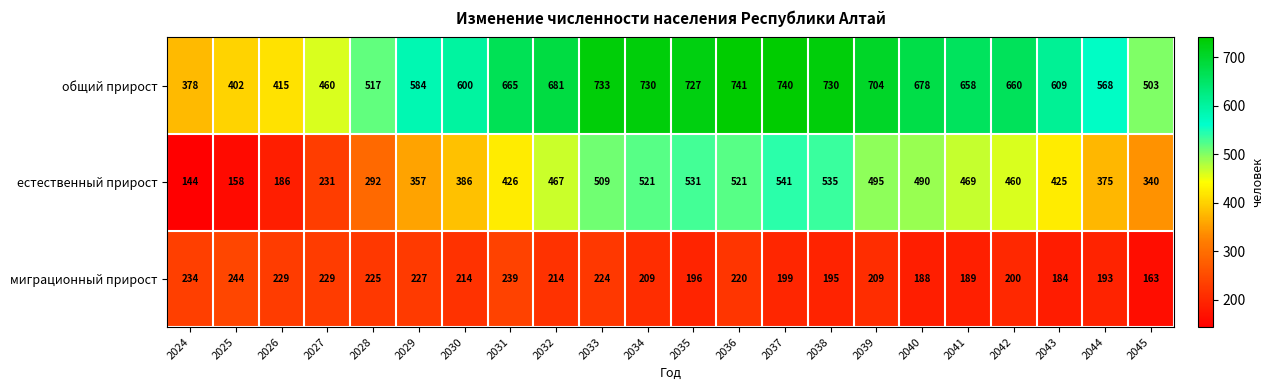

What is the difference between the maximum and second lowest values in the миграционный прирост series?

60